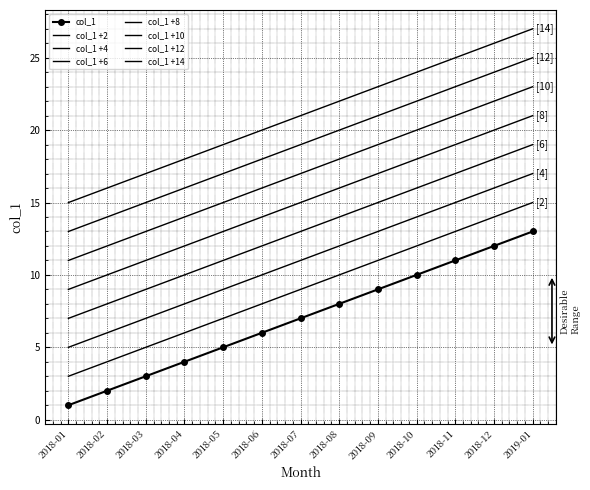

Which label corresponds to the largest value in the chart?

2019-01